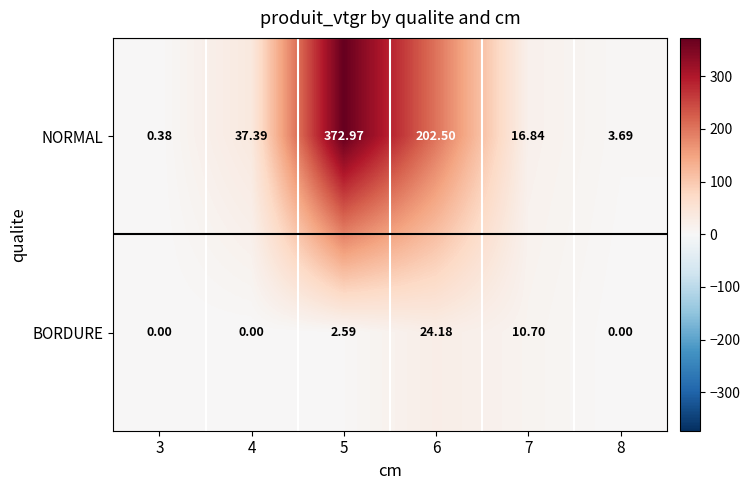

Which series has the largest range (max minus min)?

NORMAL